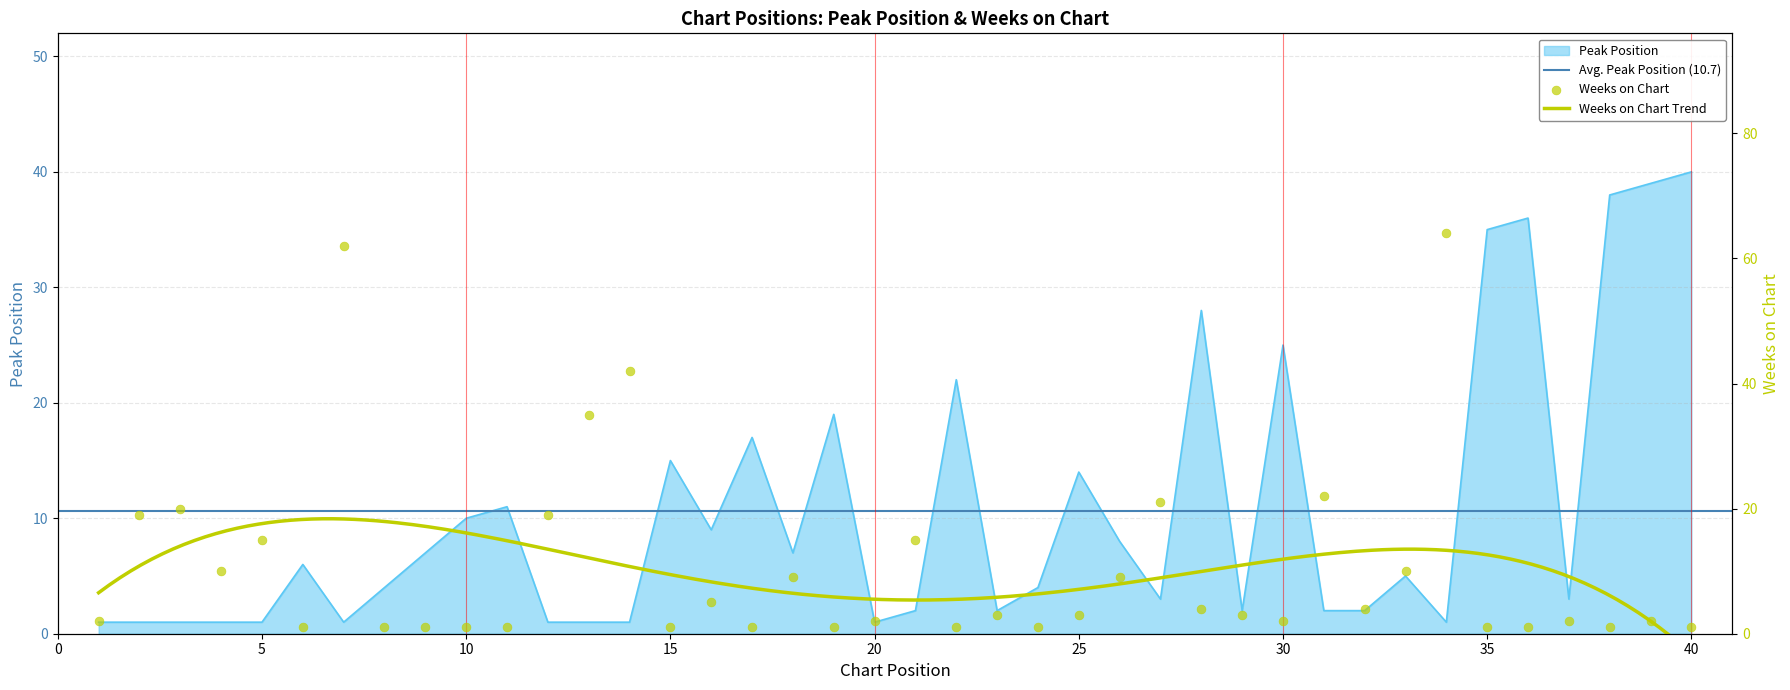

At how many categories does at least one series exceed 53?

2